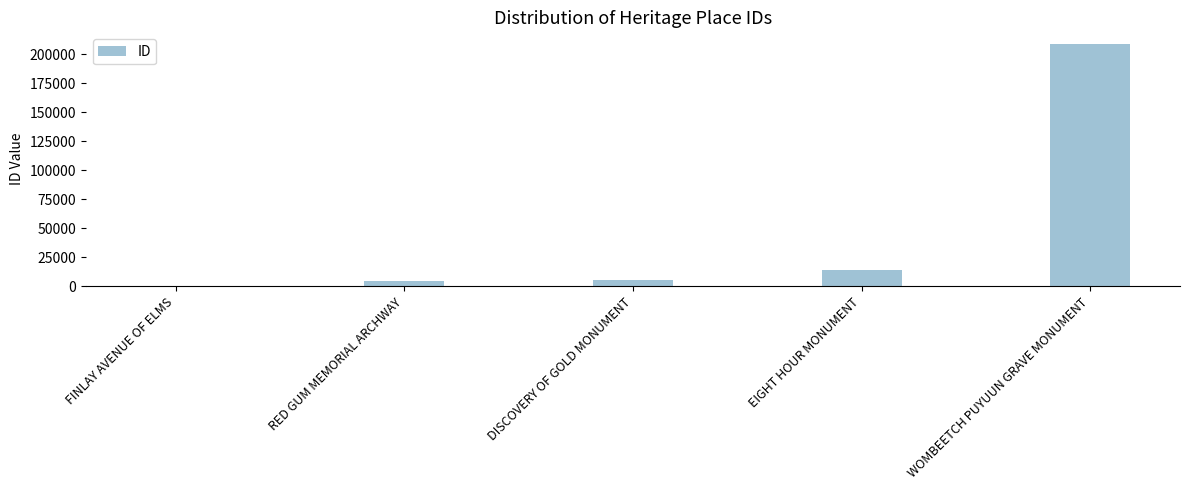

The chart shows a value of 5148 at DISCOVERY OF GOLD MONUMENT. True or false?

True